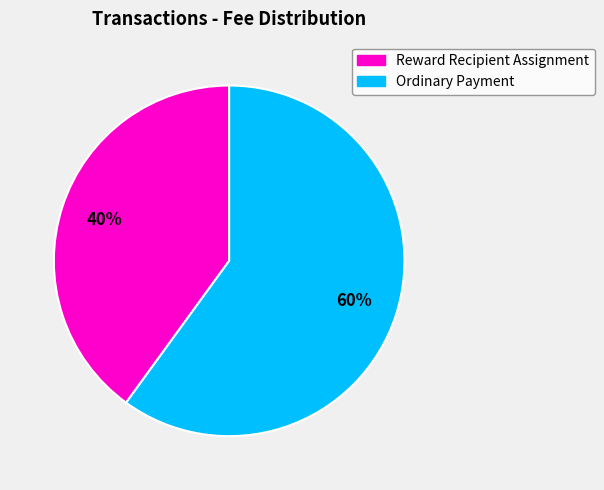

Which slice represents more than half of the pie?

Ordinary Payment